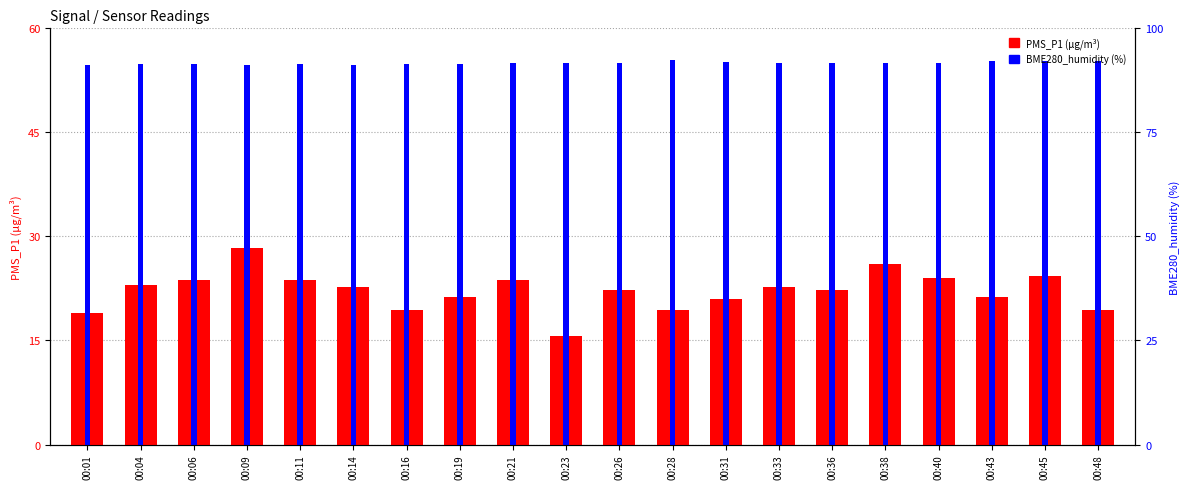

Reading right to left, list all the values displayed in this chart.

PMS_P1: 19.3	24.3	21.3	24.0	26.0	22.3	22.7	21.0	19.3	22.3	15.7	23.7	21.3	19.3	22.7	23.7	28.3	23.7	23.0	19.0
BME280_humidity: 55.3	55.3	55.2	55.0	54.9	55.0	55.1	55.1	55.4	55.0	55.0	55.0	54.8	54.9	54.7	54.8	54.8	54.8	54.8	54.7